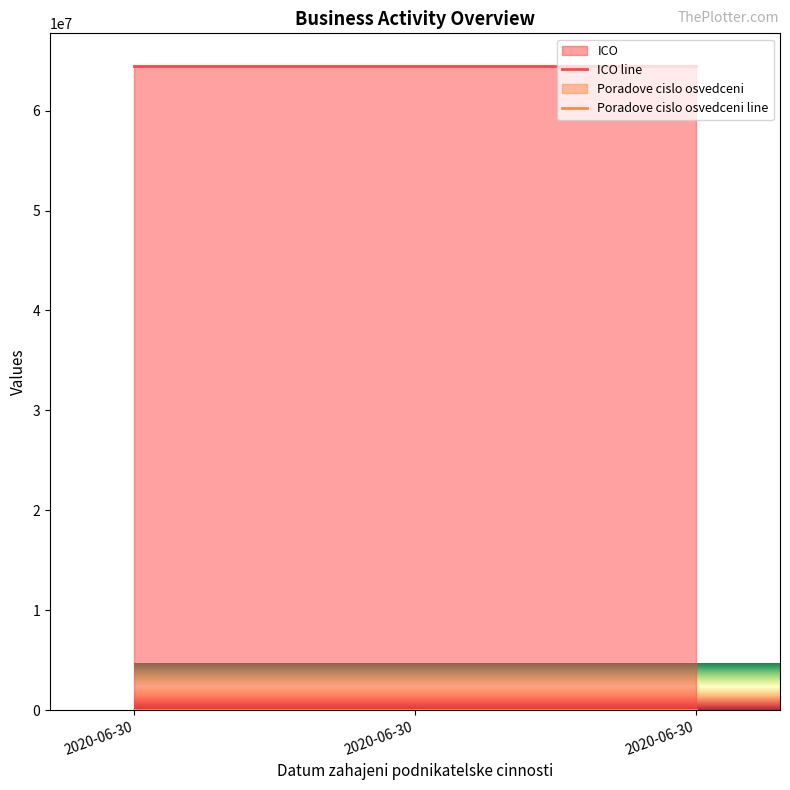

The value of ICO at 2020-06-30 is 35315807. True or false?

False